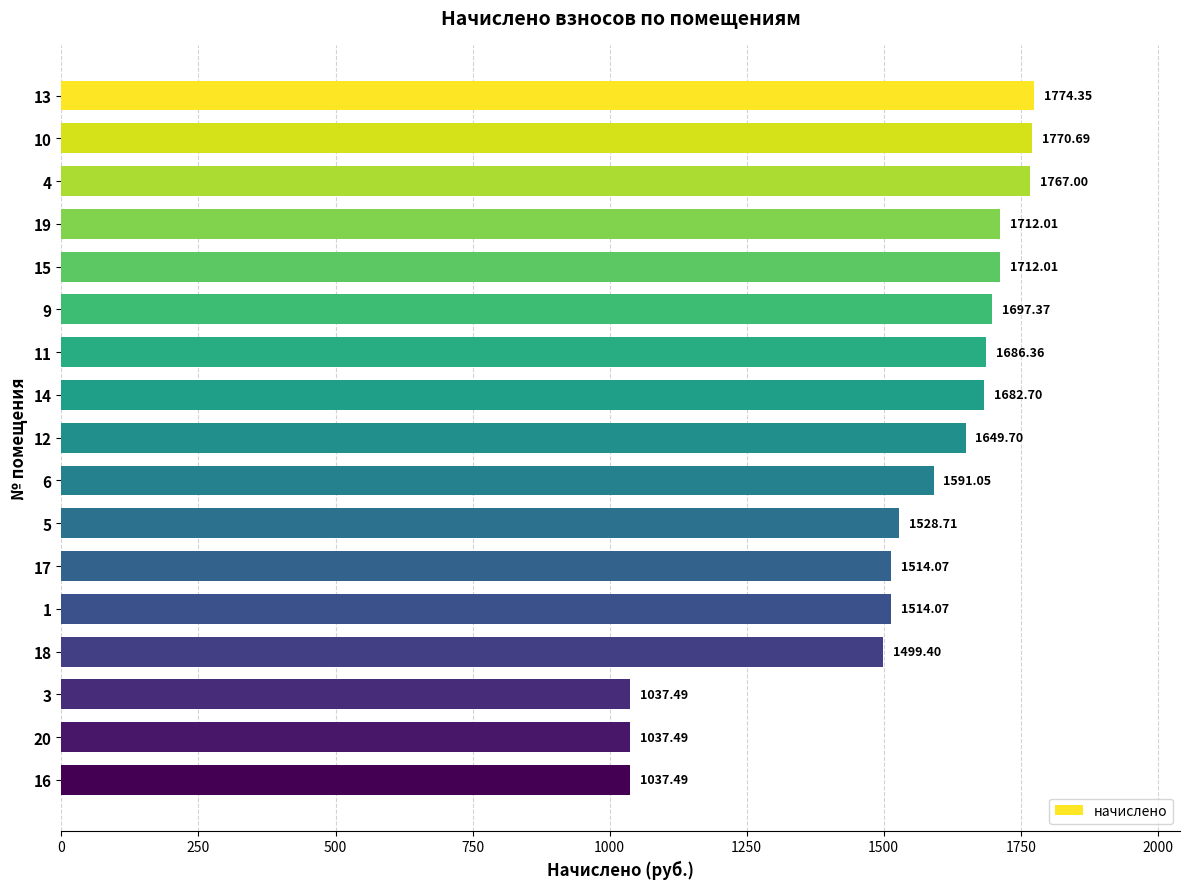

What is the ratio of the value at 10 to the value at 9?

1.0